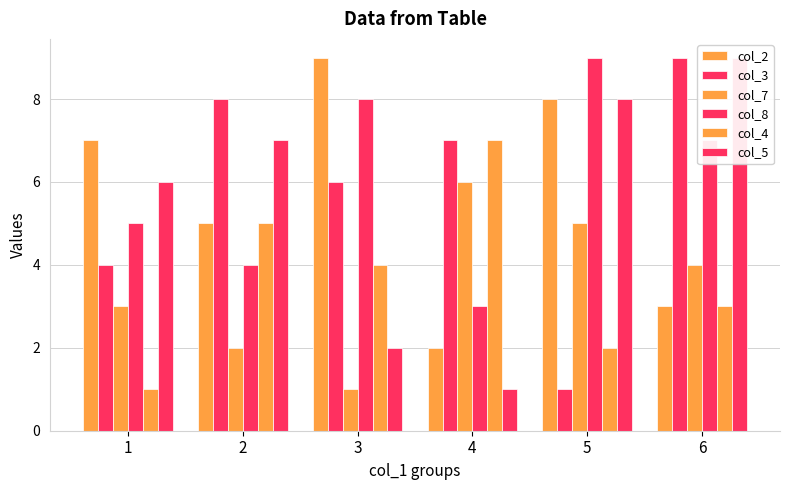

Is it true that col_7 equals 1 at 3?

True